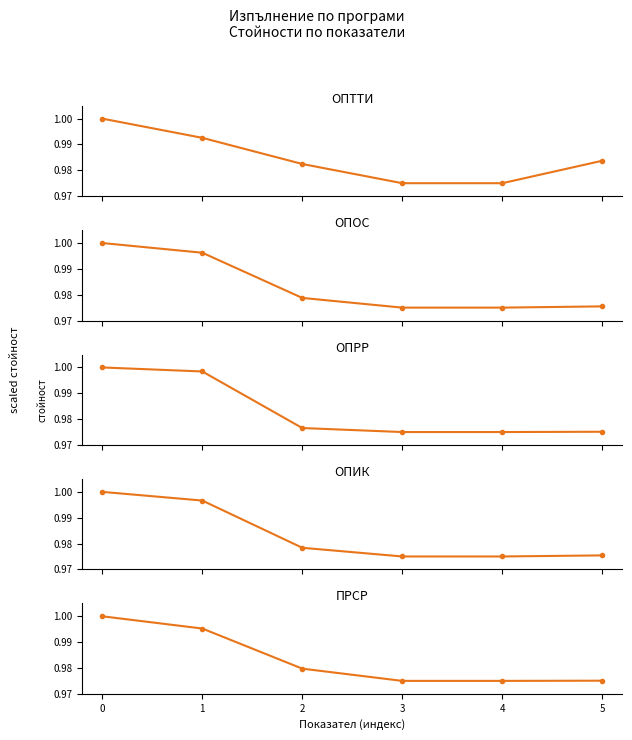

What is the value of the ОПОС point at the 2nd from the left?

1.0